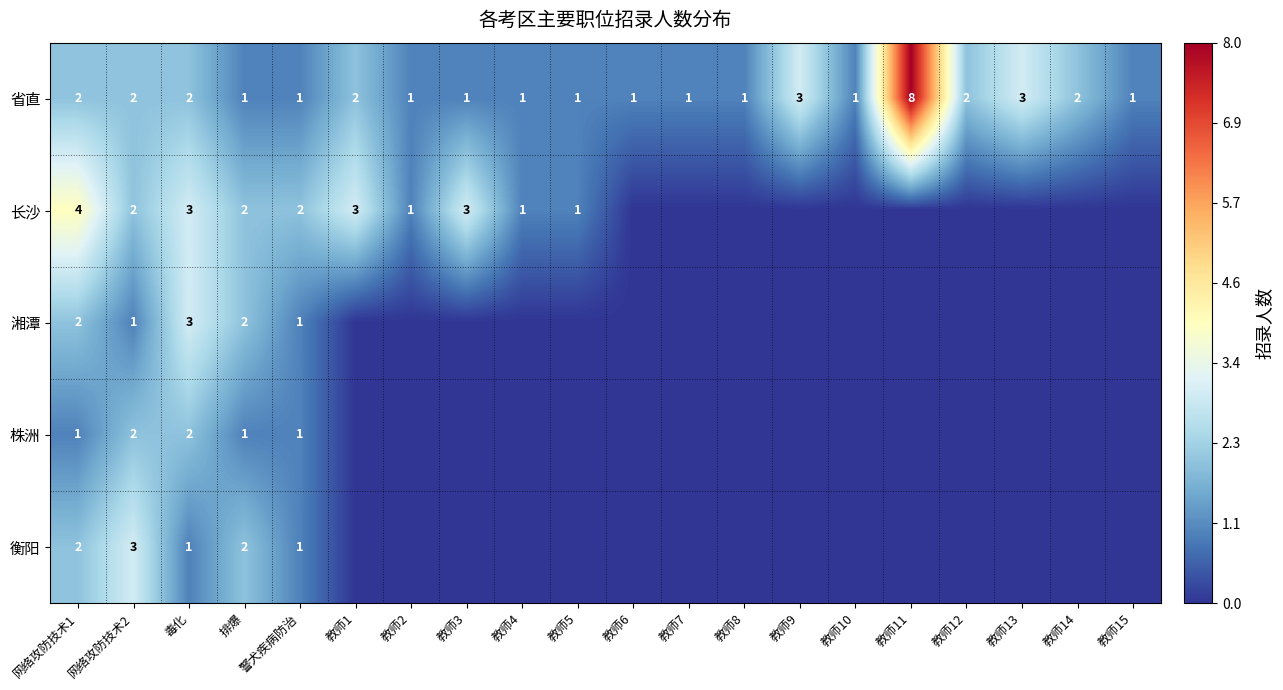

What is the sum of all 省直 values?

37